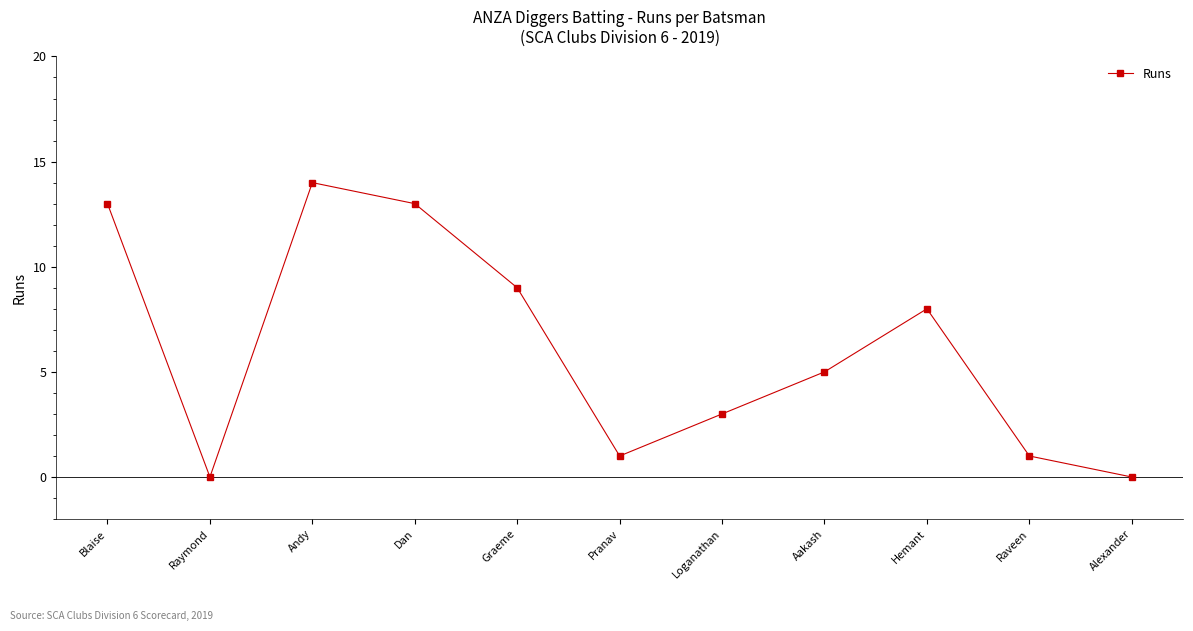

Approximately how many times larger is the value at Graeme compared to Blaise?

0.7